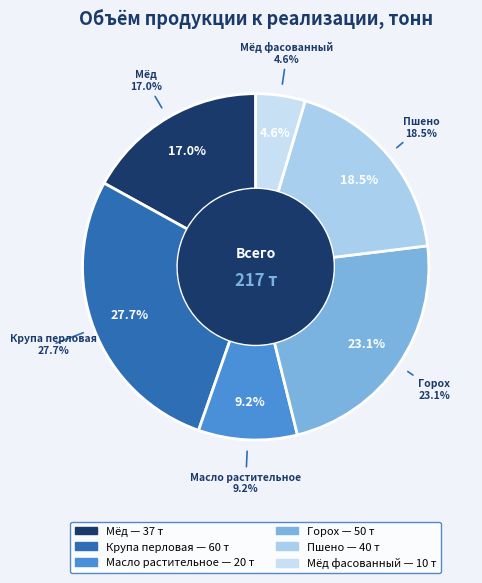

How much of the chart is everything except Пшено?

81.5%